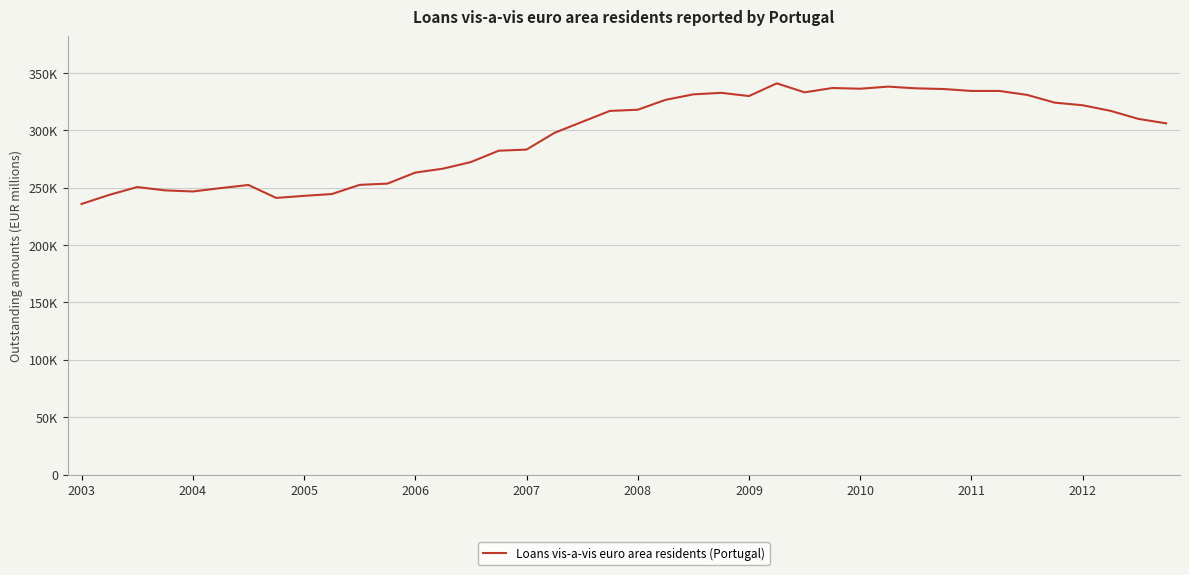

Is this an area chart (filled region under the line)?

No